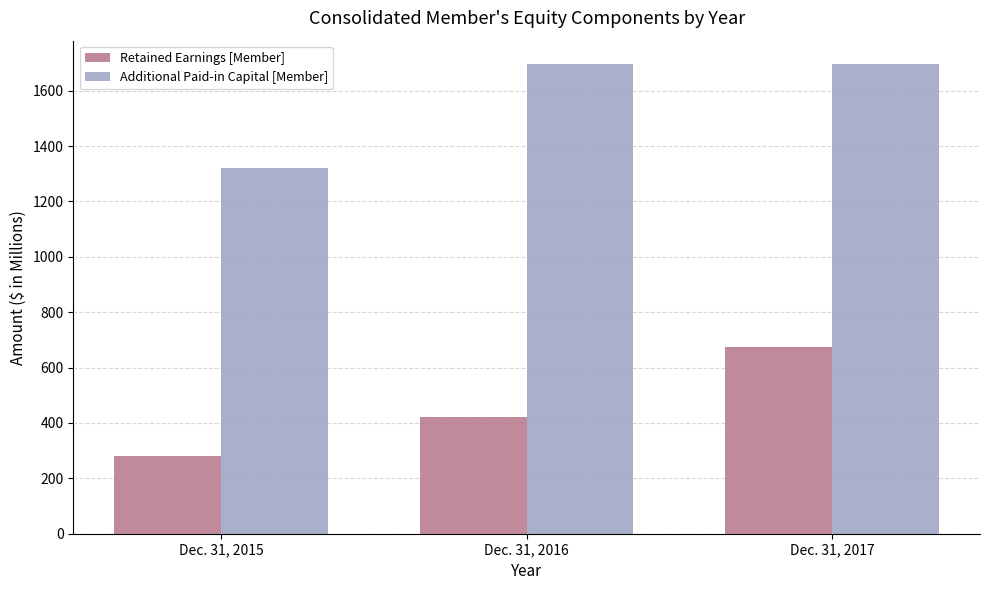

At which label is Retained Earnings [Member] closest to 476?

Dec. 31, 2016